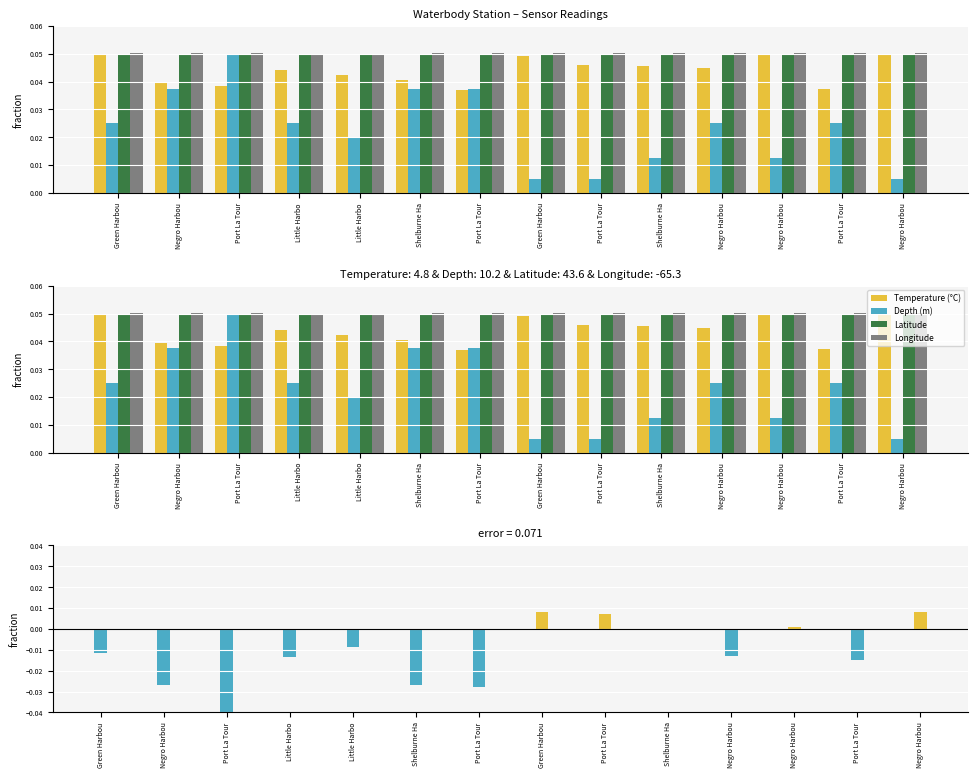

At which category is the sum across all series the highest?

Negro Harbou